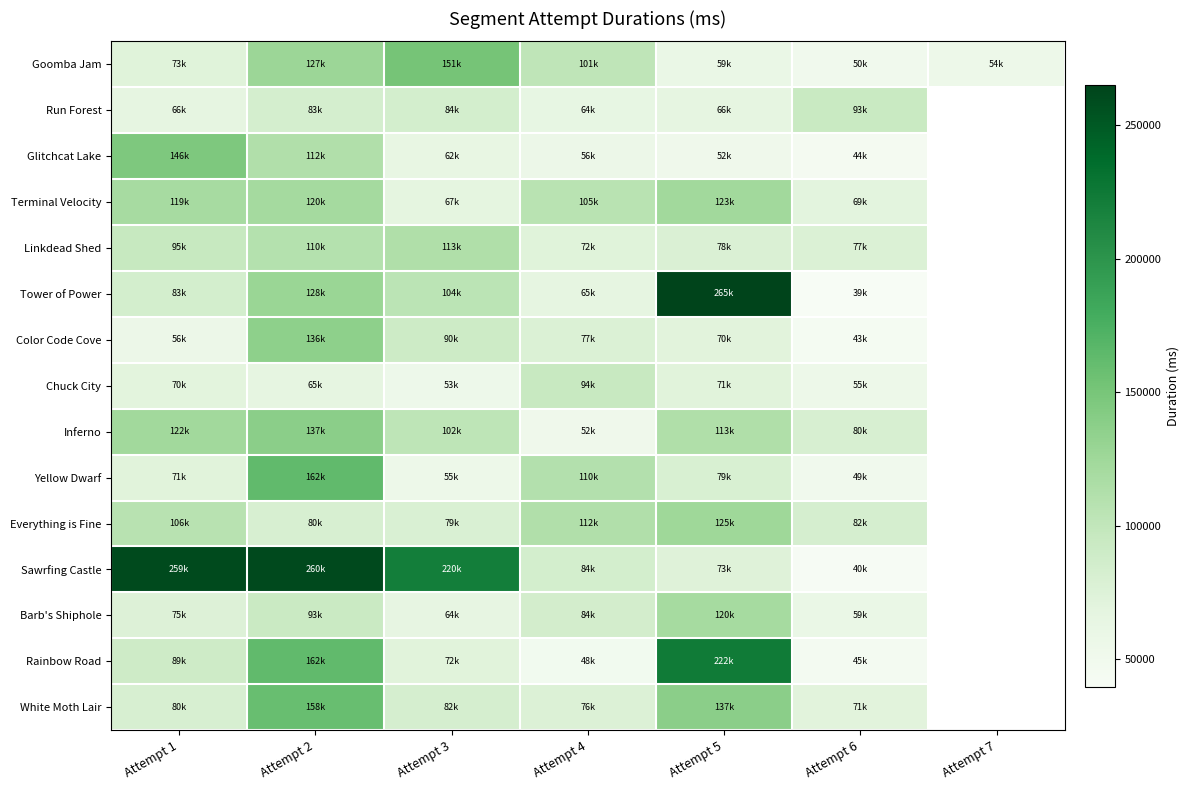

True or false: Yellow Dwarf has a value of 91473.4 at Attempt 3.

False